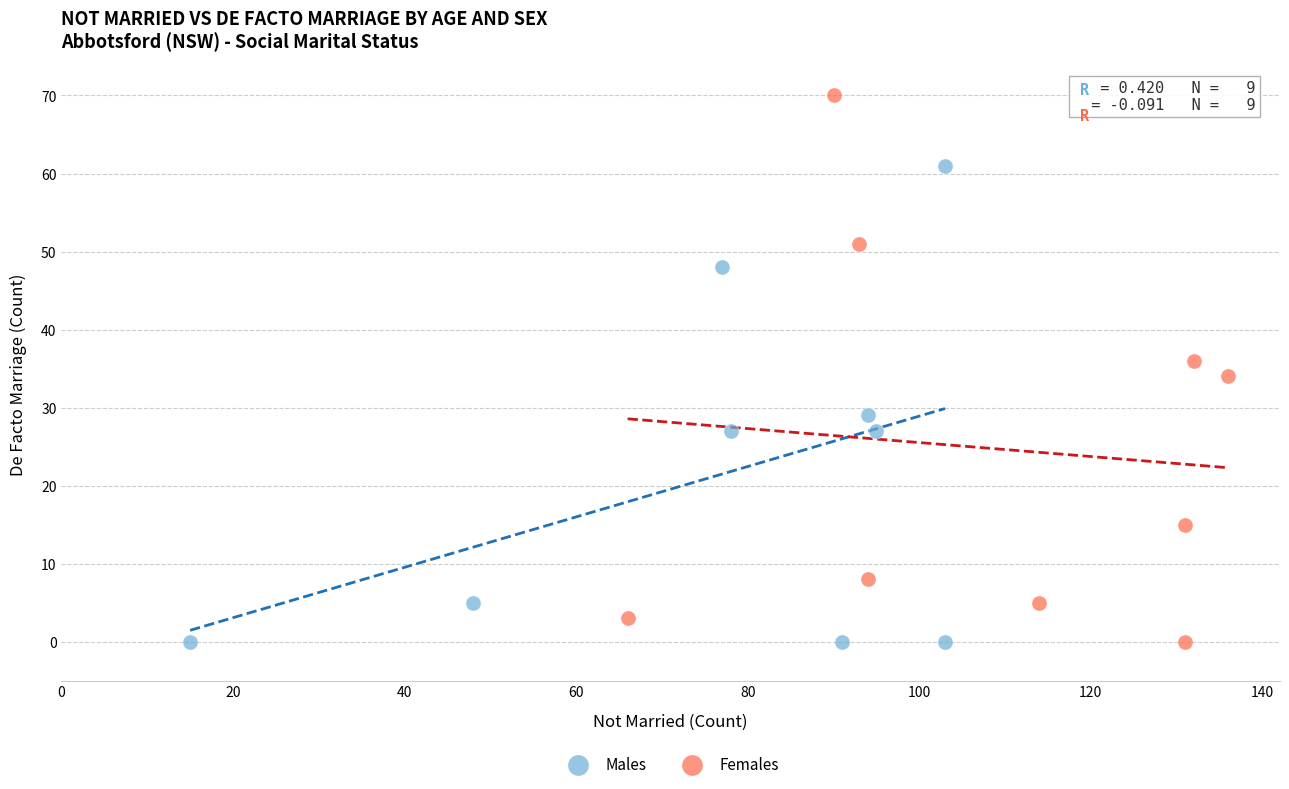

Which series reaches the maximum Y coordinate?

Females